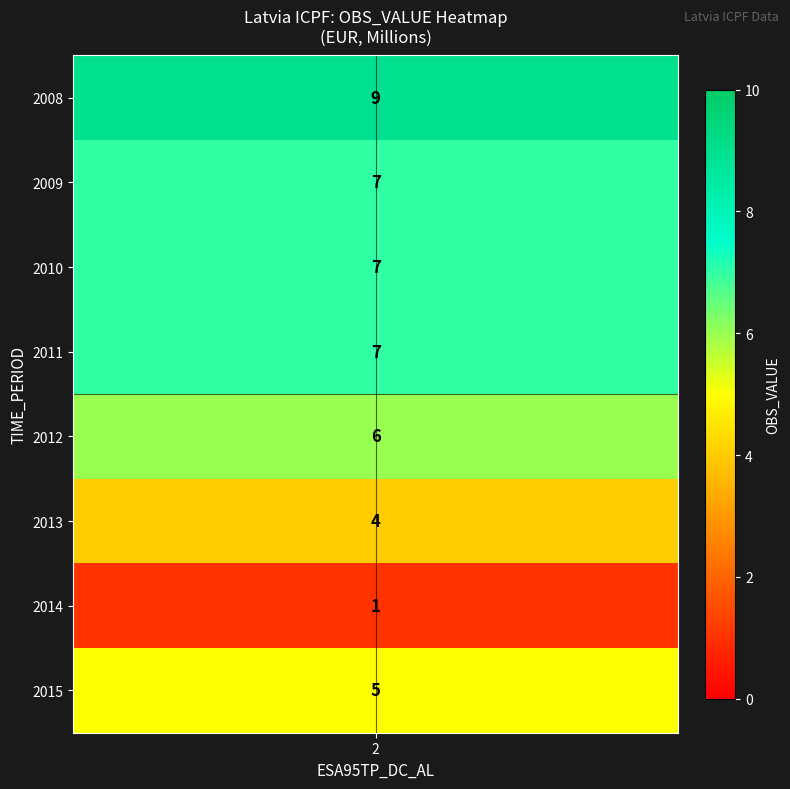

What is the difference between the second highest and minimum values?

6